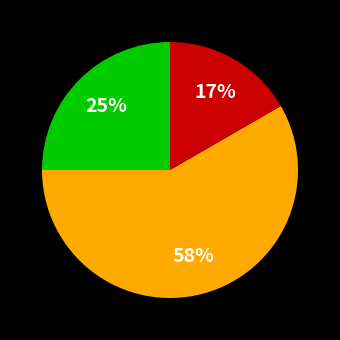

To the nearest percent, what is the average slice percentage?

33%